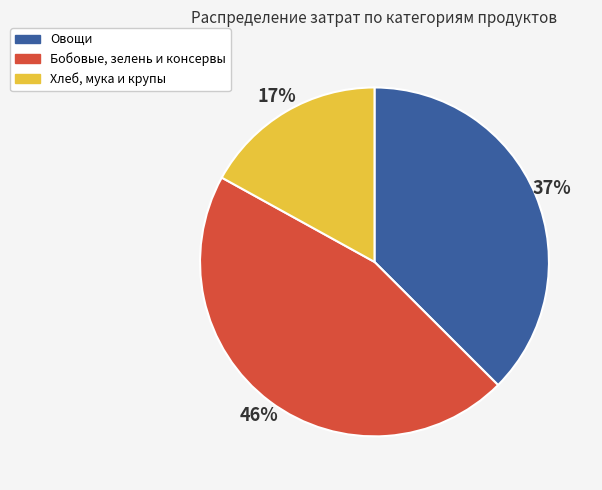

Is there any slice that represents more than half of the pie?

No